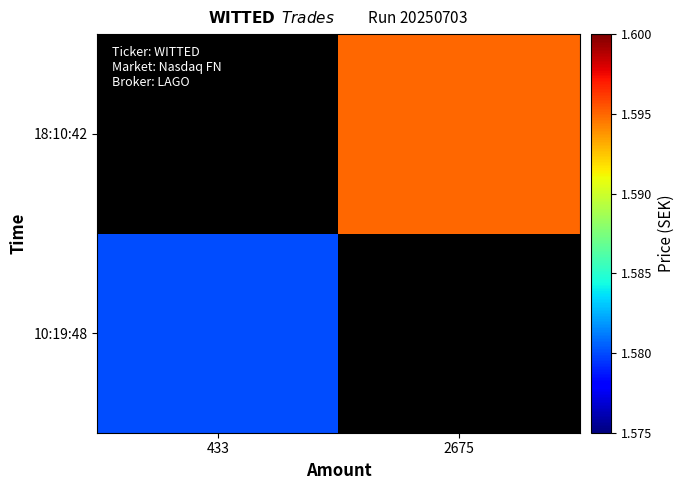

At 433, list the series in order from largest to smallest.

10:19:48, 18:10:42